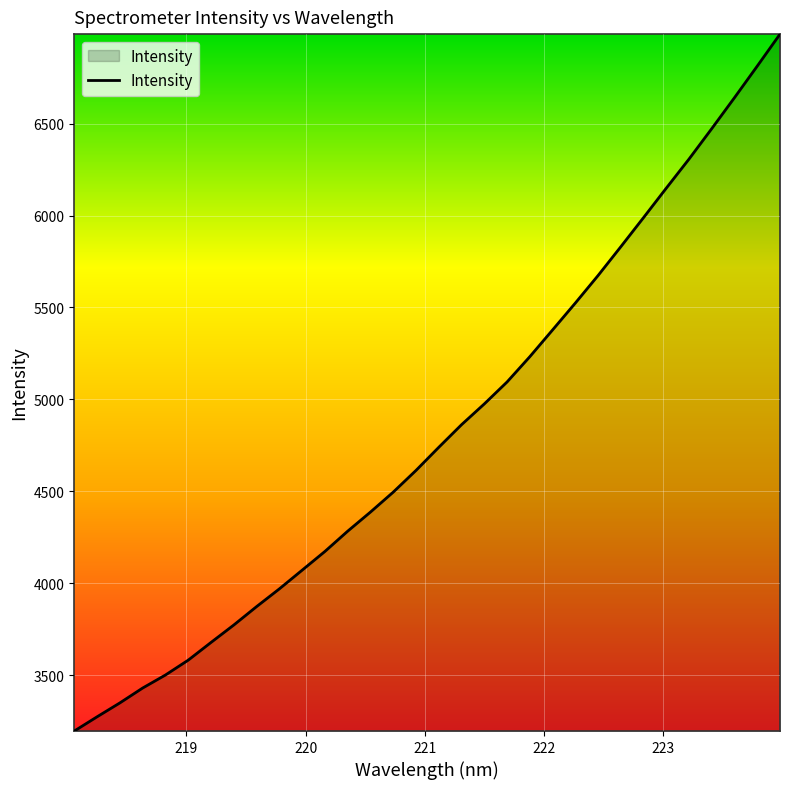

What is the maximum value shown in the chart?

6986.8